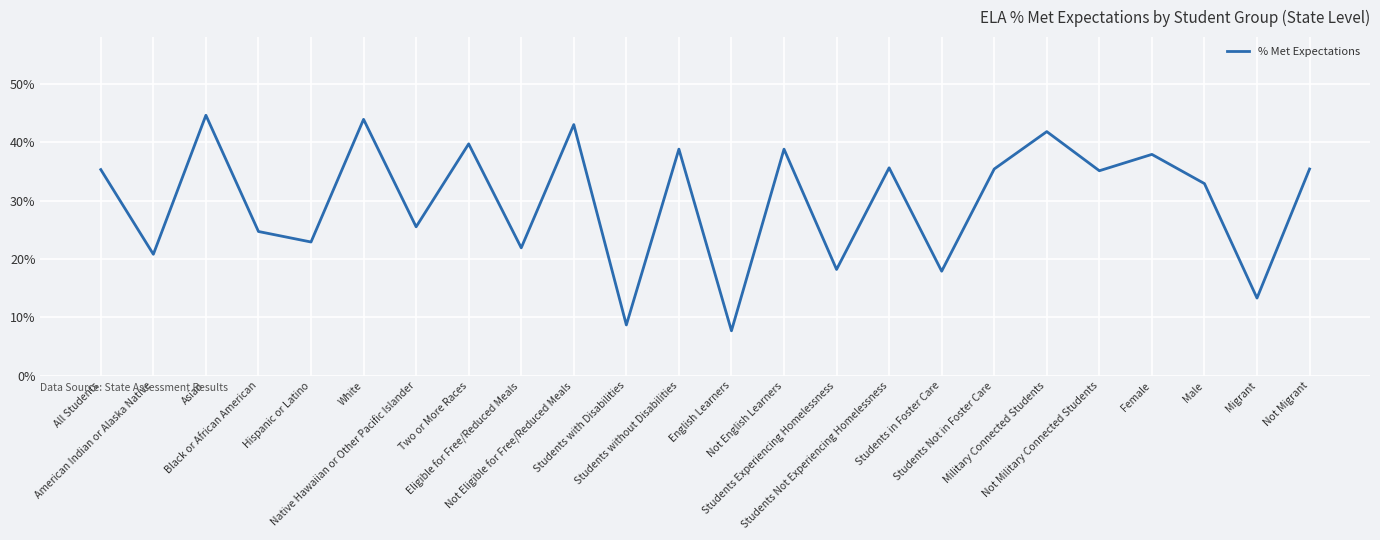

What is the difference between the values at Not Eligible for Free/Reduced Meals and Military Connected Students?

1.2